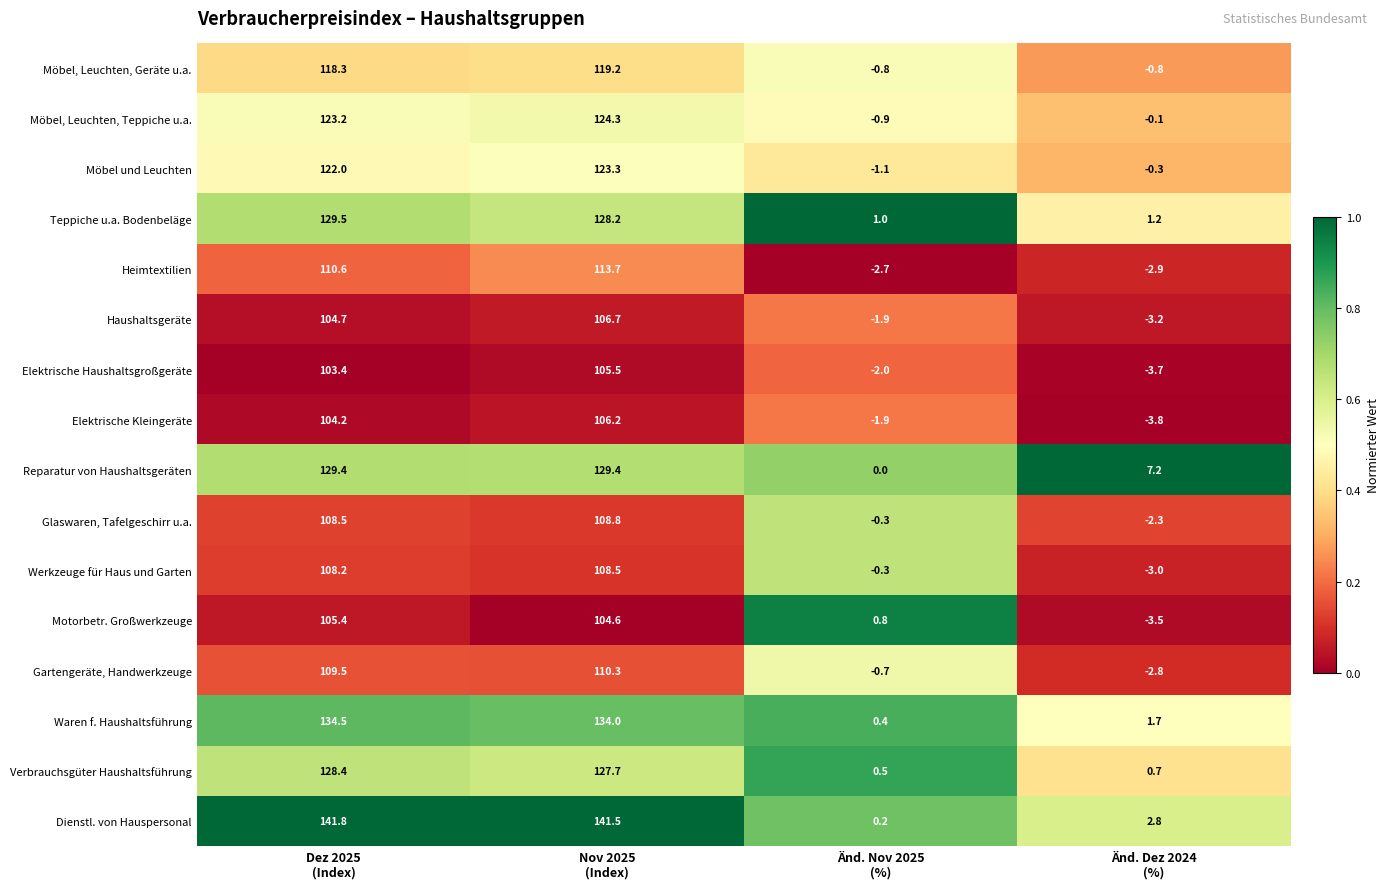

How many distinct data groups are displayed?

16